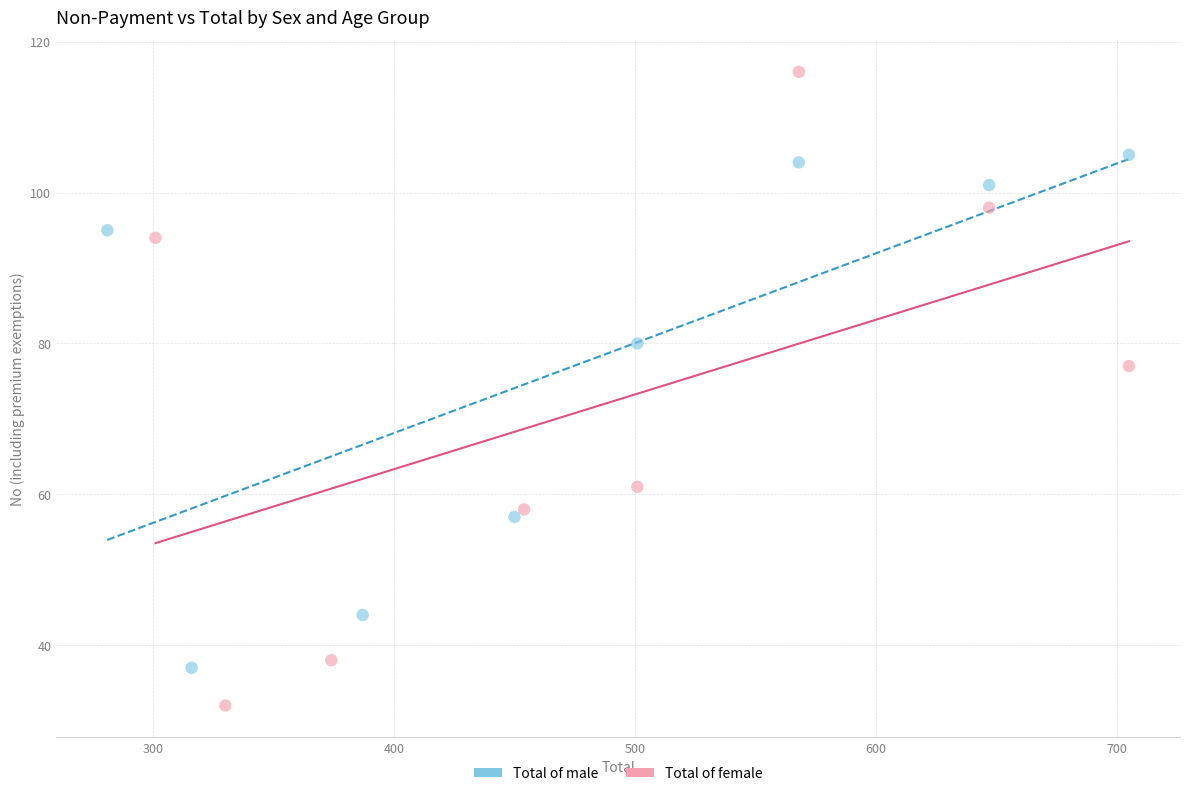

Which series contains the lowest Y value?

Total of female